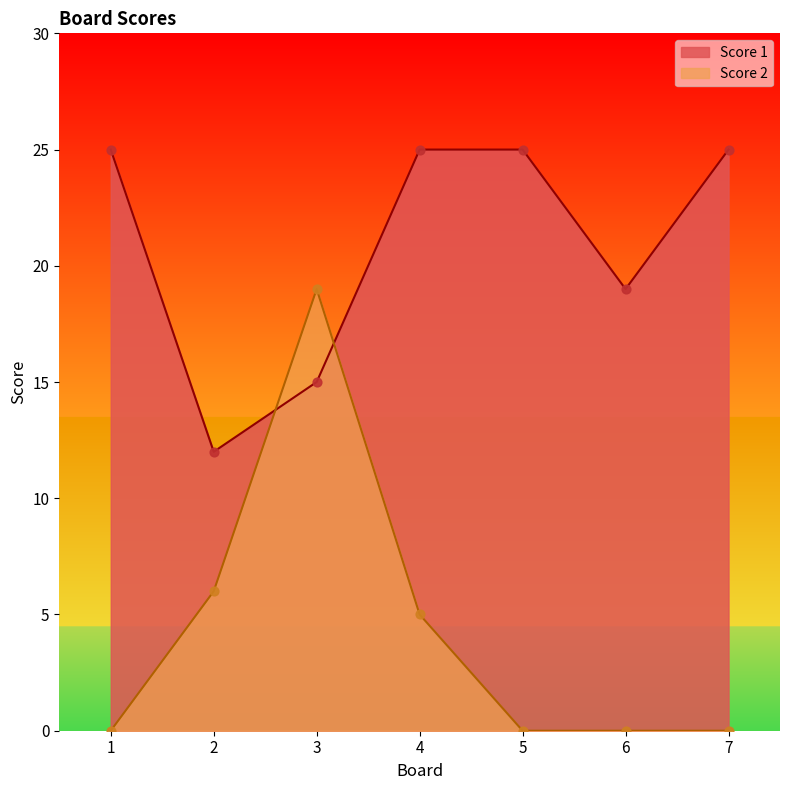

Which series has the largest total across all categories?

Score 1